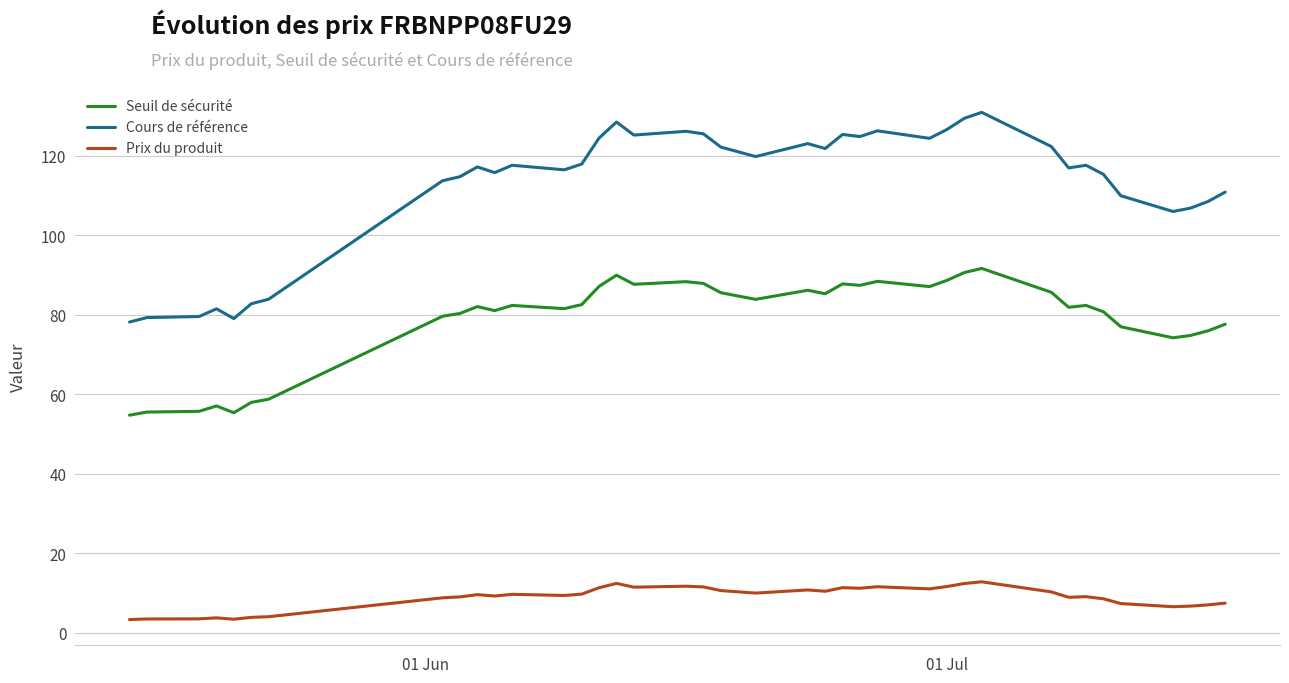

Is this an area chart (filled region under the line)?

No